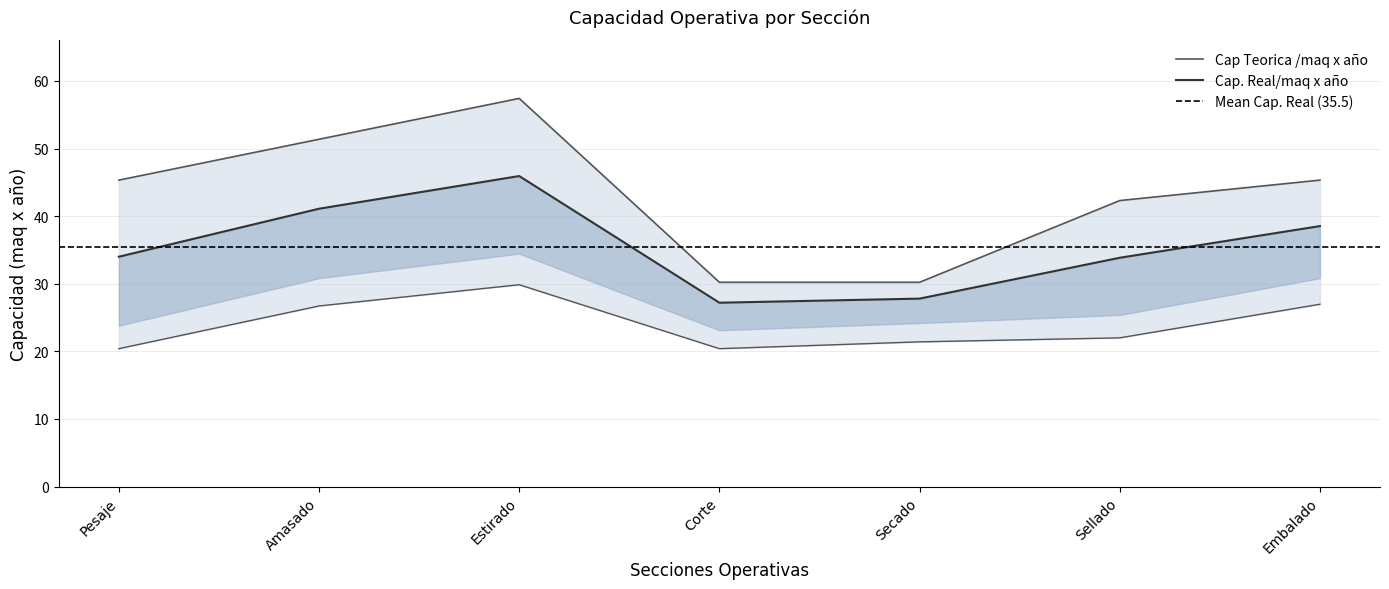

True or false: Cap Teorica /maq x año and Cap. Real/maq x año intersect in this chart.

False